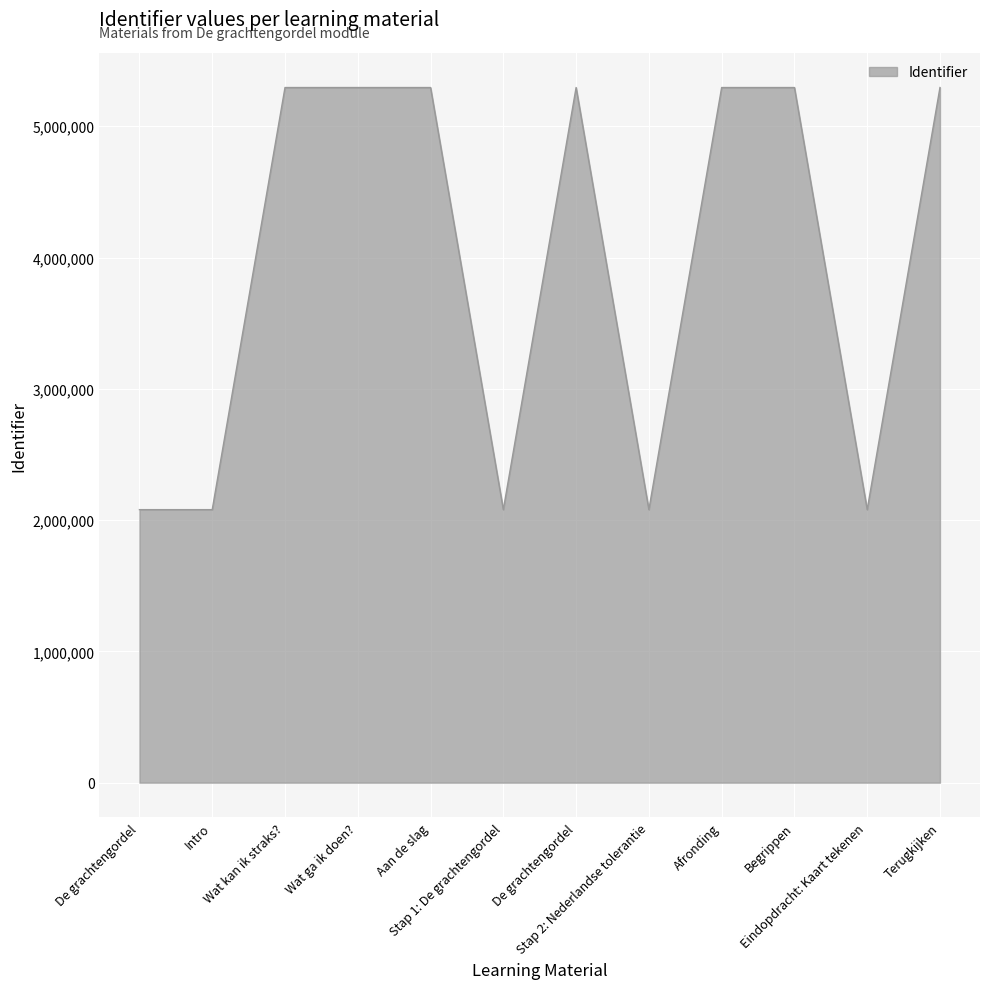

How many lines are shown in the chart?

1